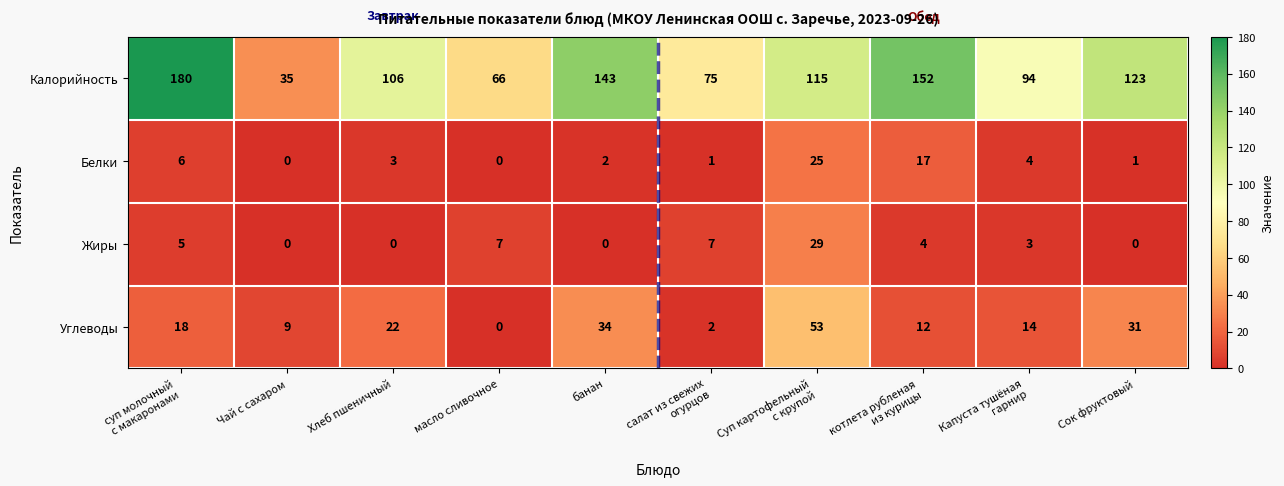

What is the sum of all Калорийность values?

1089